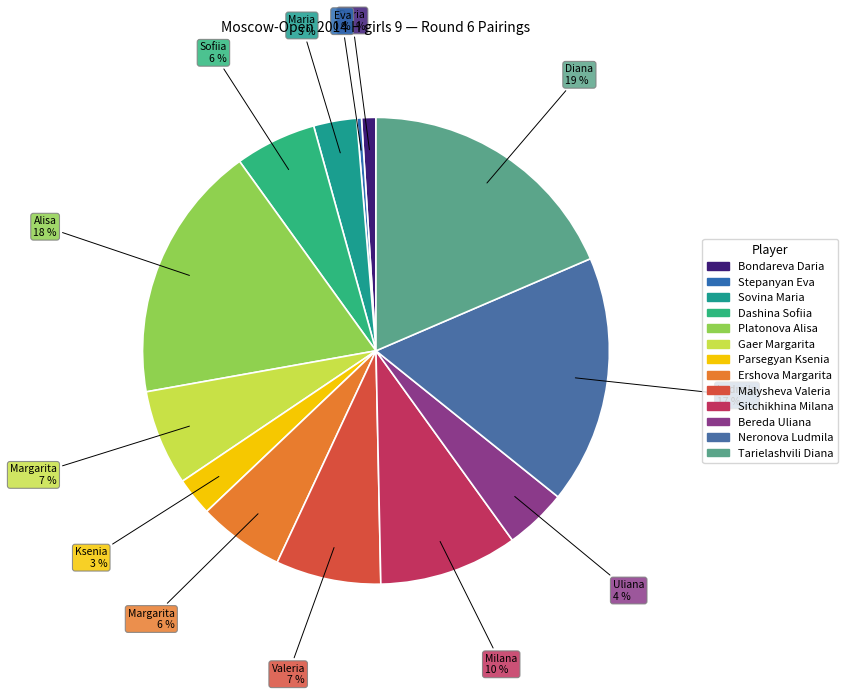

Which category has the smallest portion of the pie?

Stepanyan Eva